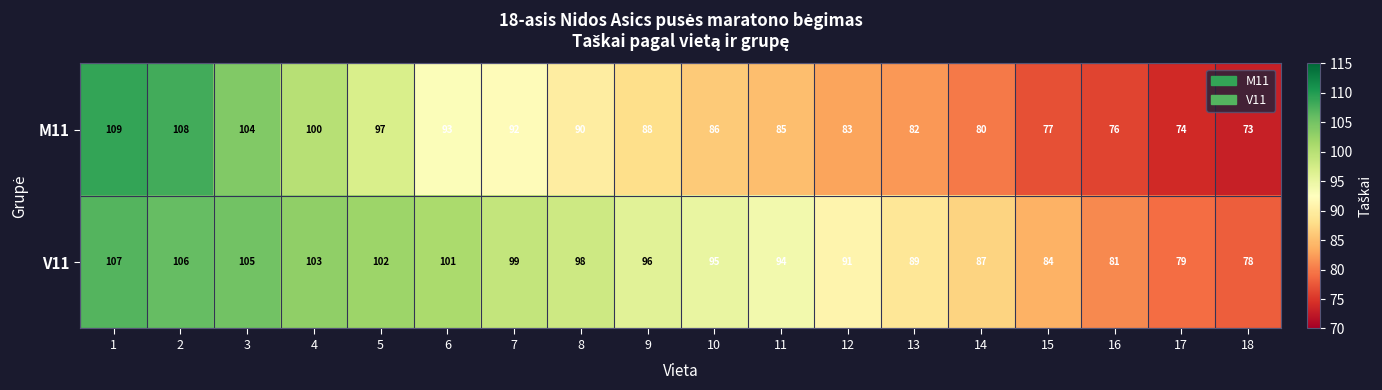

Count the number of categories in the chart.

18